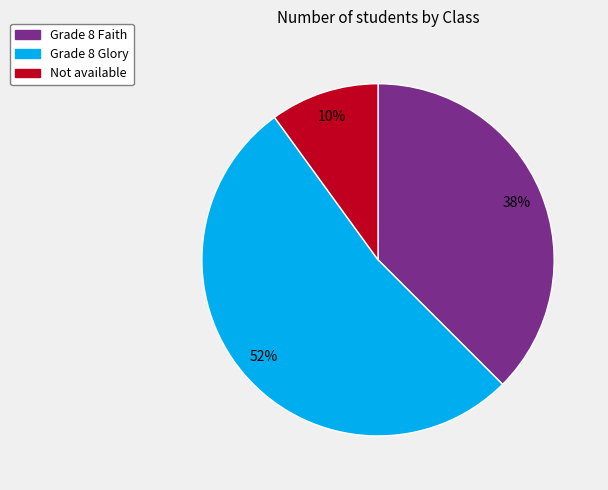

Is there any slice that represents more than half of the pie?

Yes